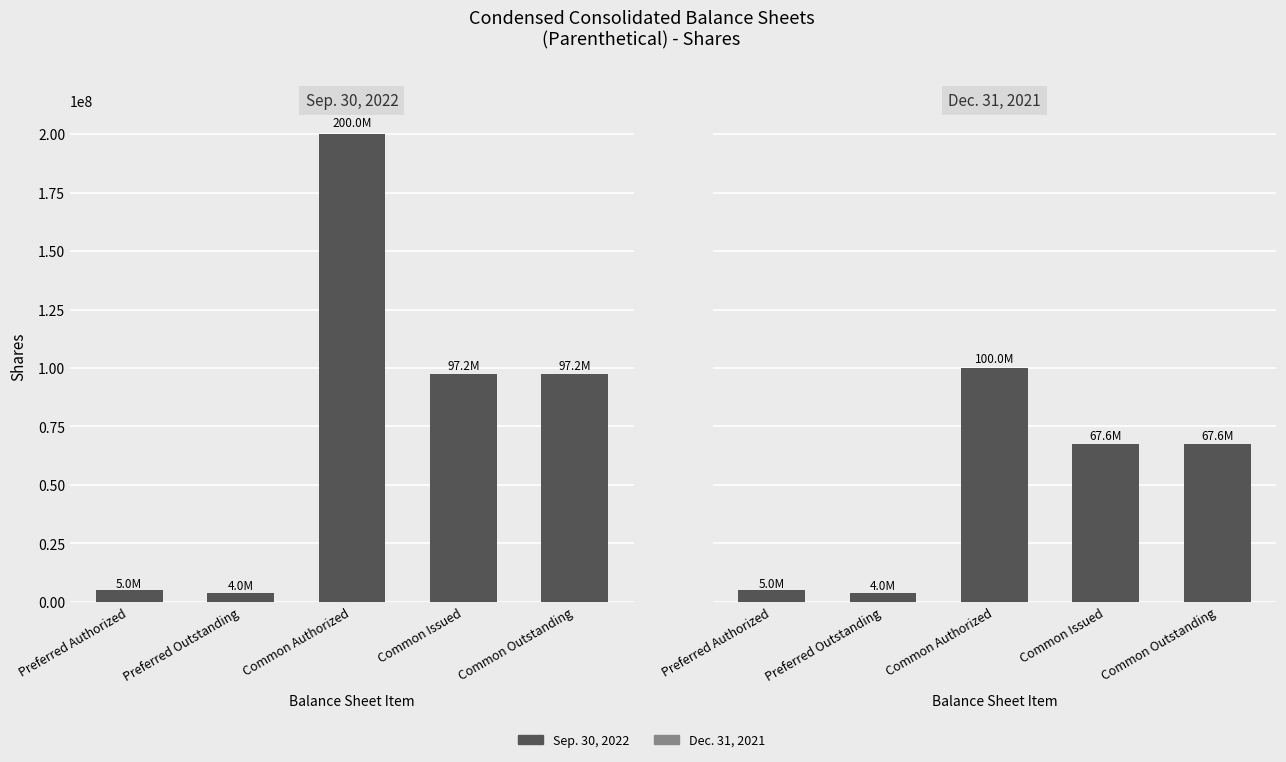

Are the bars horizontal?

No